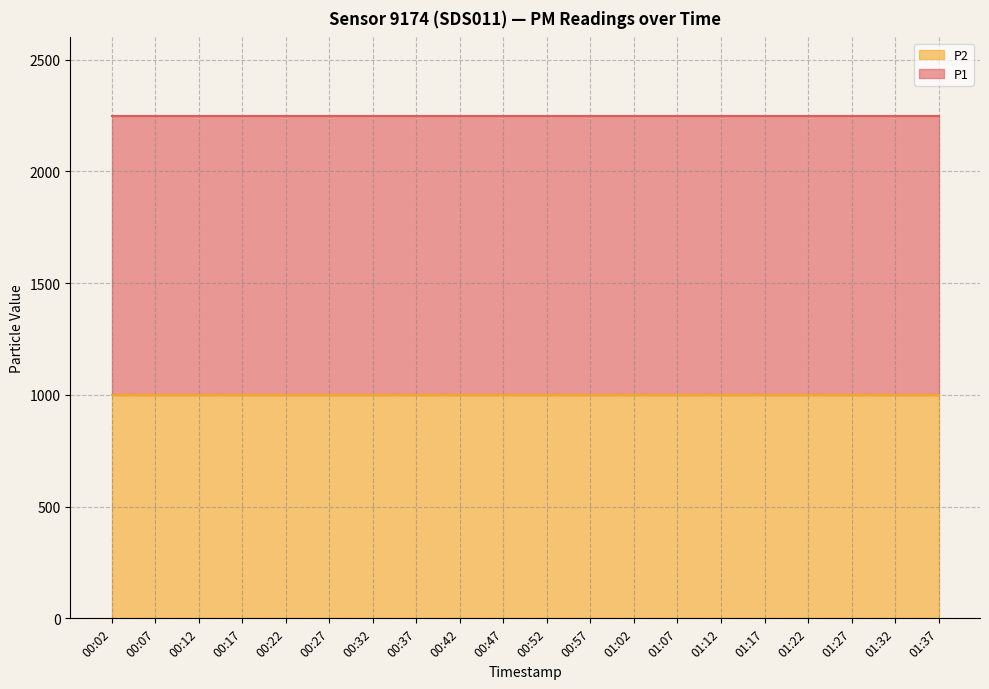

At how many categories does at least one series exceed 1852?

20